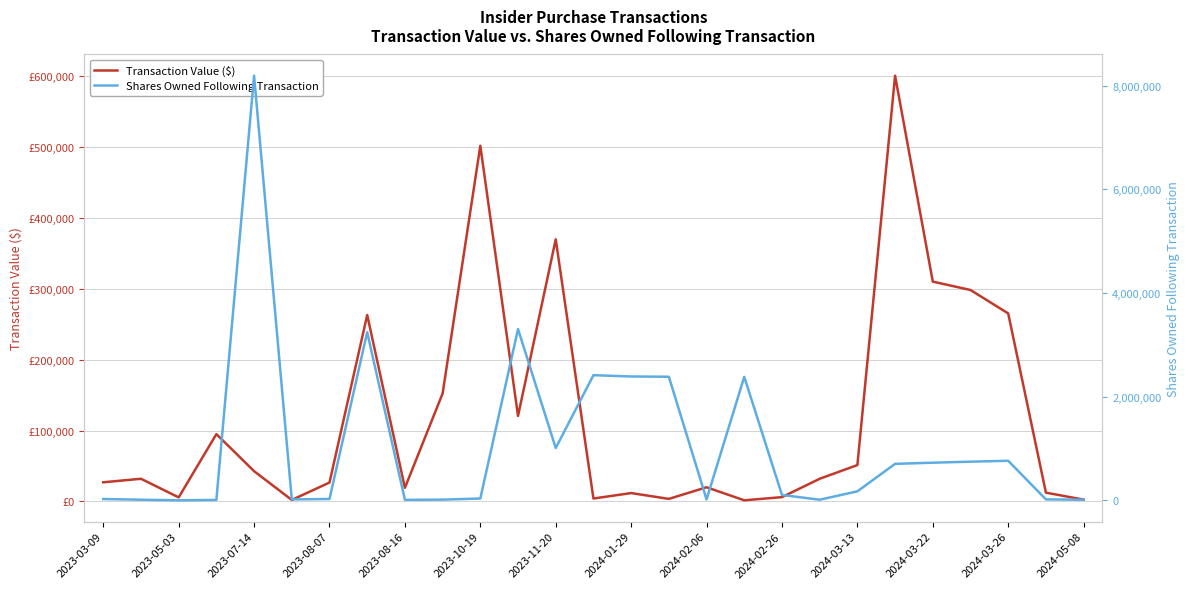

True or false: Shares Owned Following Transaction has a value of 173410 at 2024-03-13.

True